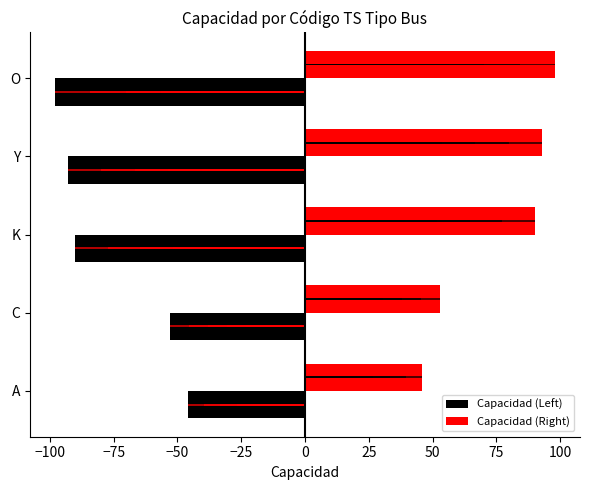

What is the value of the Capacidad (Left) bar at the 4th from the left?

-93